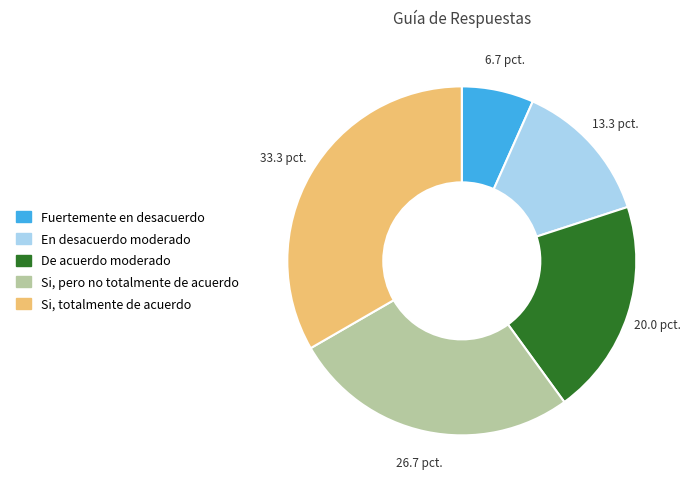

What is the ratio of the value at De acuerdo moderado to the value at Si, totalmente de acuerdo?

0.6